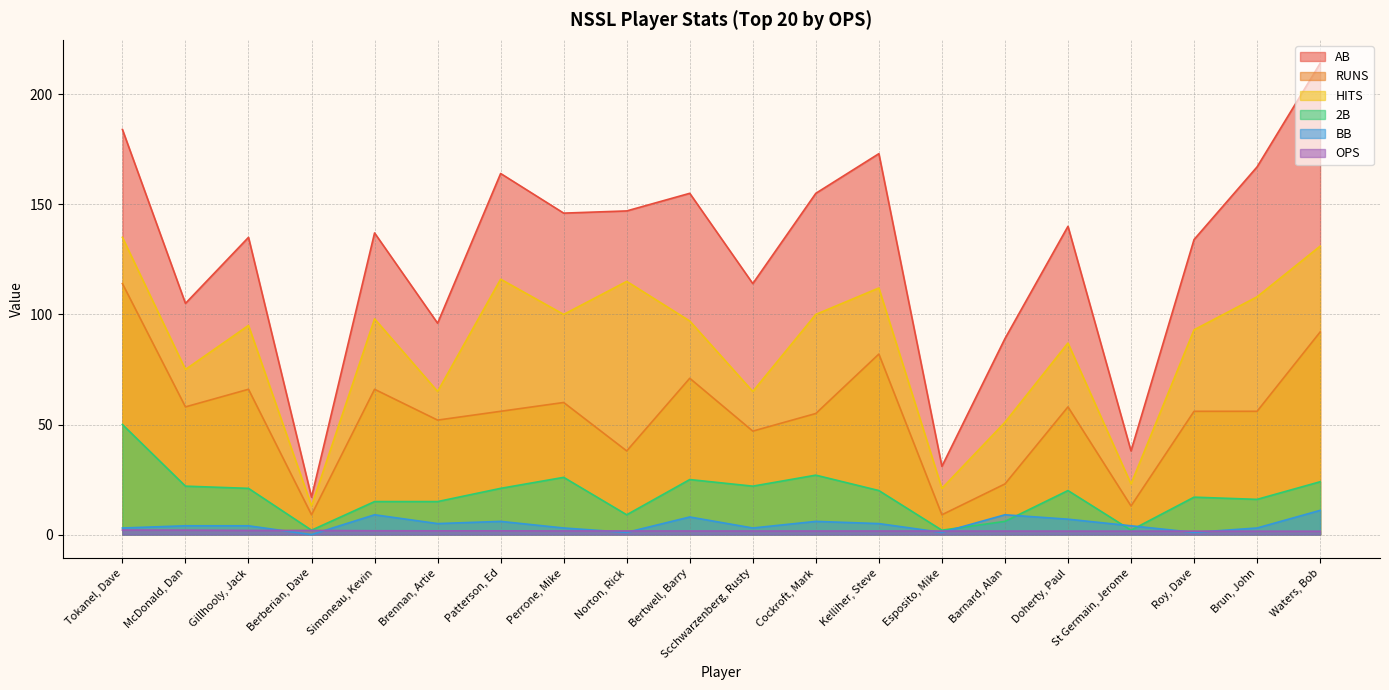

How many times do OPS and BB cross each other?

8